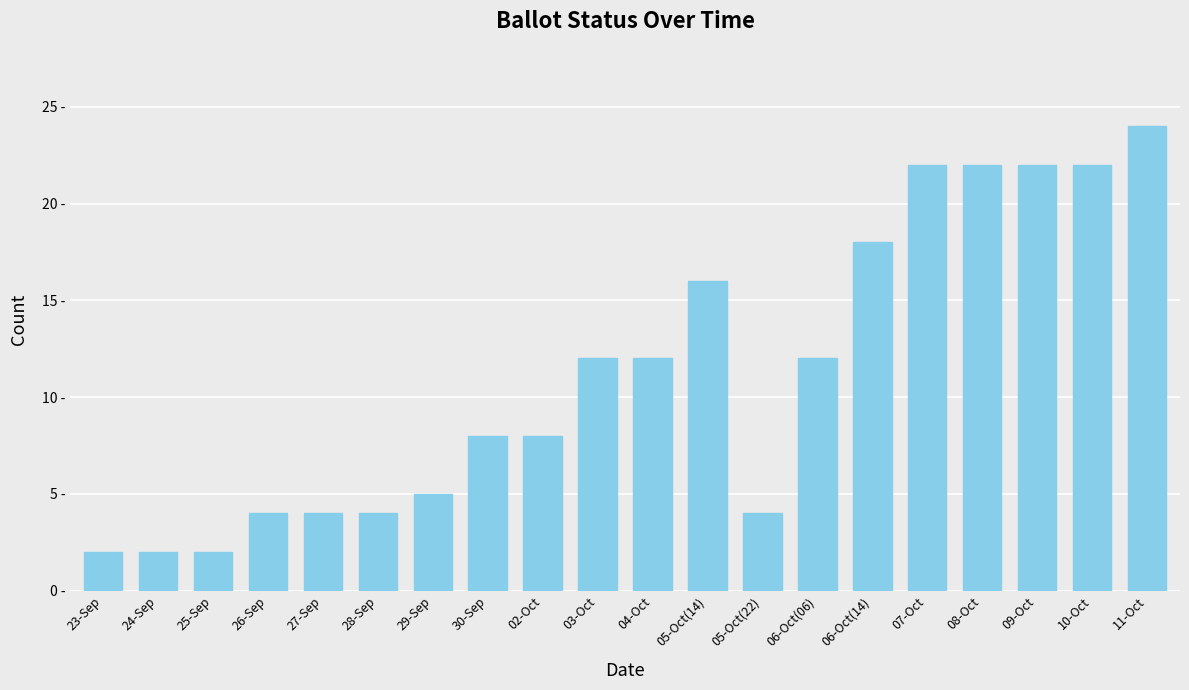

Are the bars horizontal?

No